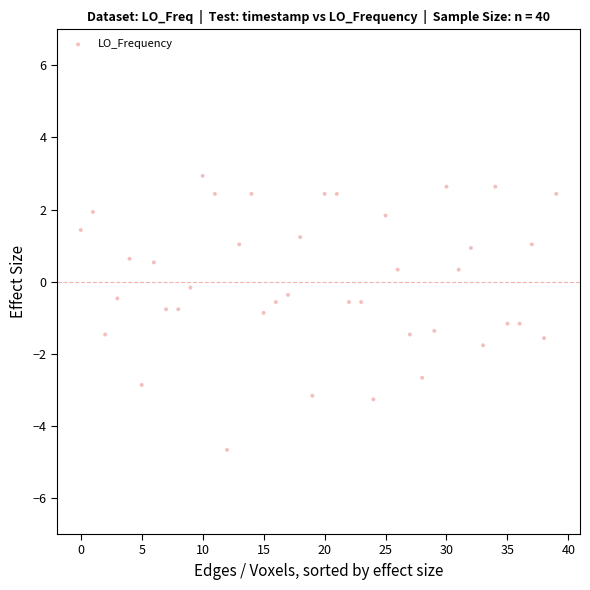

What is the range of Y values (max minus min)?

7.6